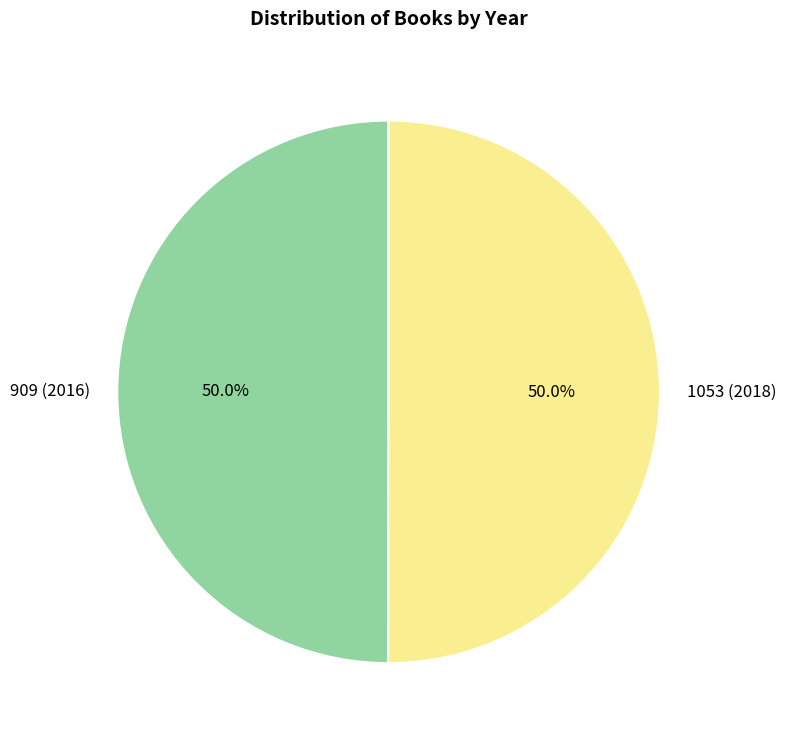

Combined, do 1053 (2018) and 909 (2016) account for over 50%?

Yes